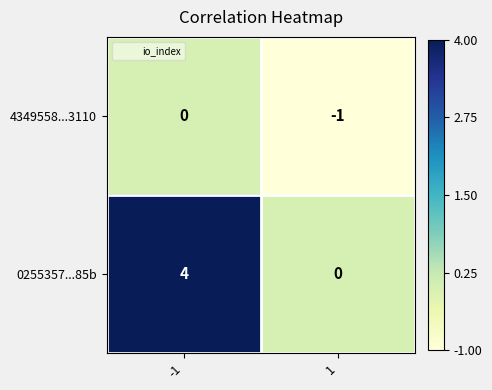

At which category is the sum across all series the highest?

-1